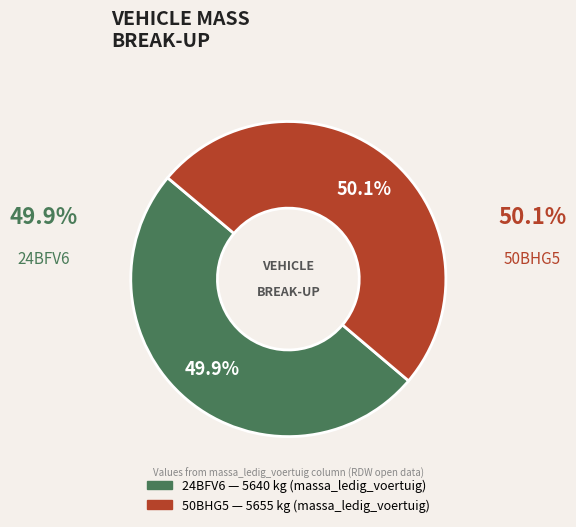

Is there any slice that represents more than half of the pie?

Yes